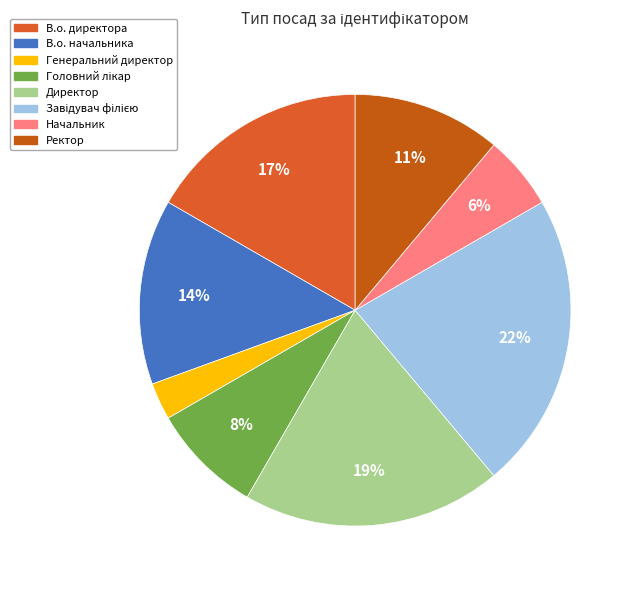

Do Генеральний директор and Ректор together represent more than half of the pie?

No